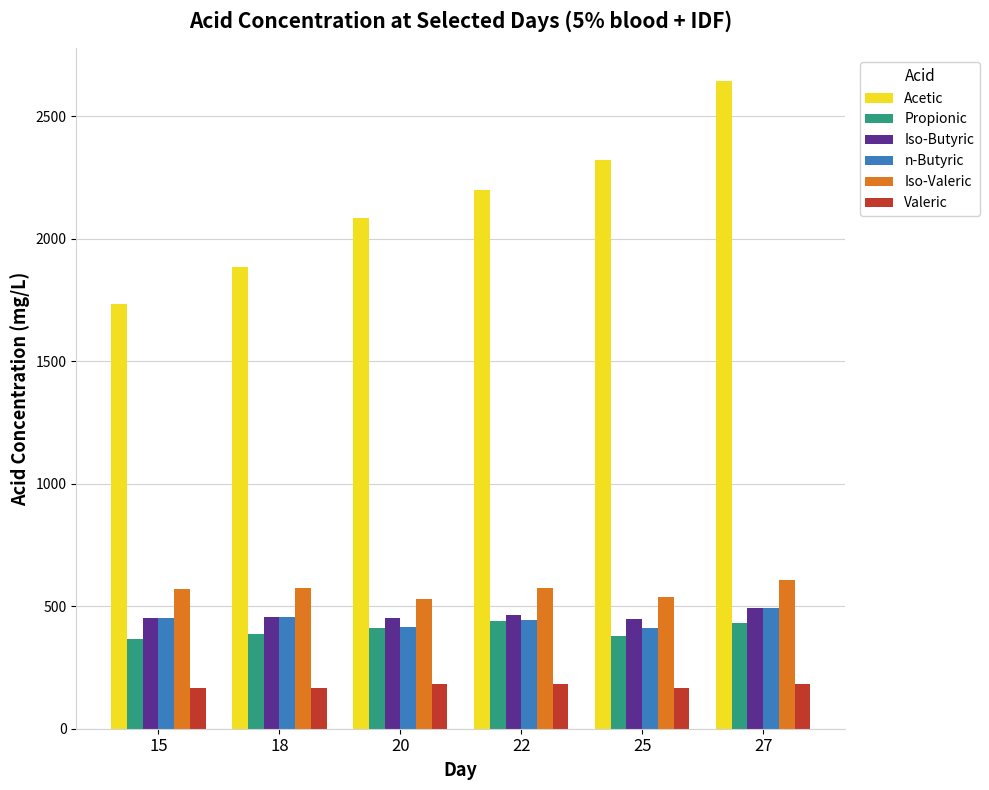

What is the value of the Iso-Butyric bar at the 4th from the left?

464.4